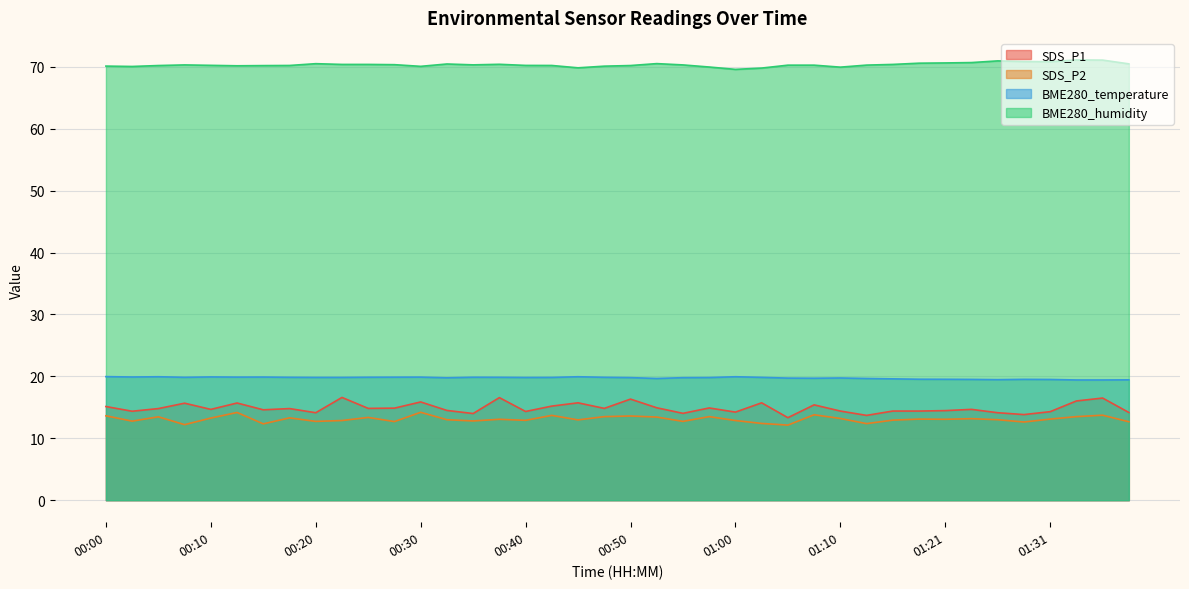

Rank the series at 01:15 from highest to lowest value.

BME280_humidity, BME280_temperature, SDS_P1, SDS_P2